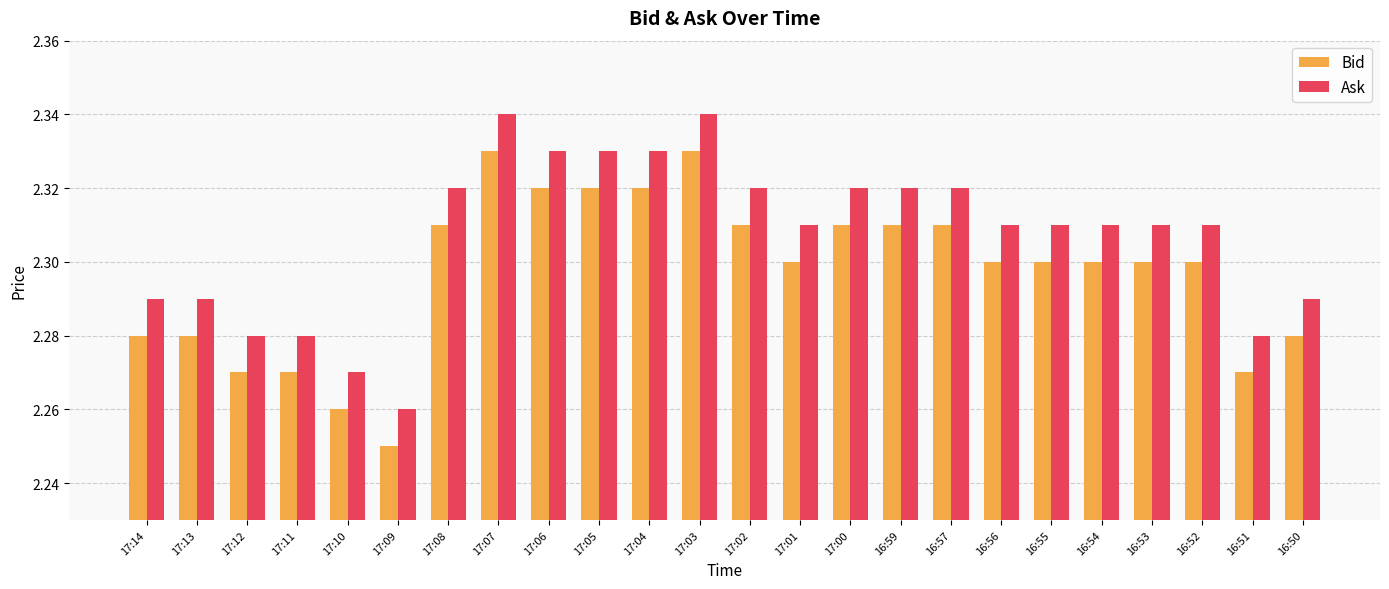

What is the sum of the Ask values at 17:02 and 17:11?

4.6